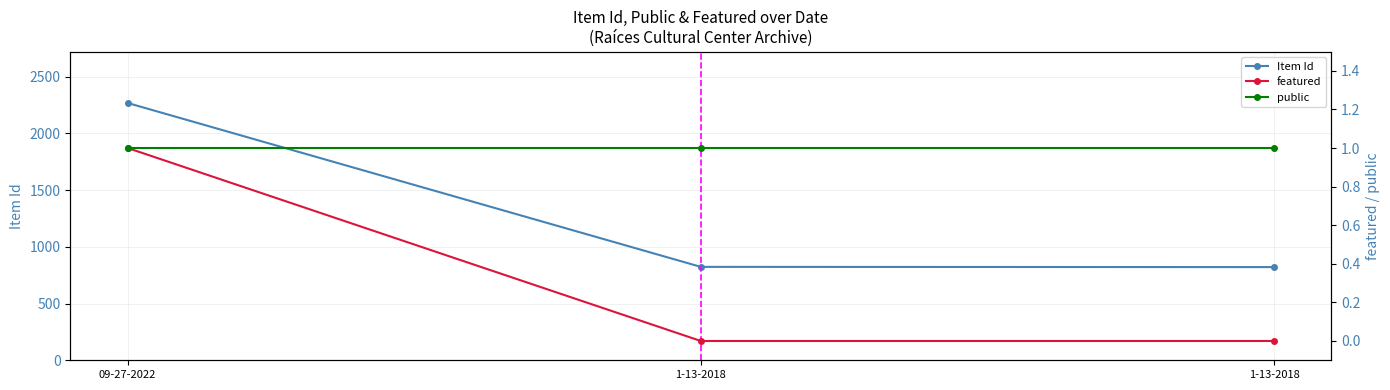

At which label does featured reach its peak?

09-27-2022